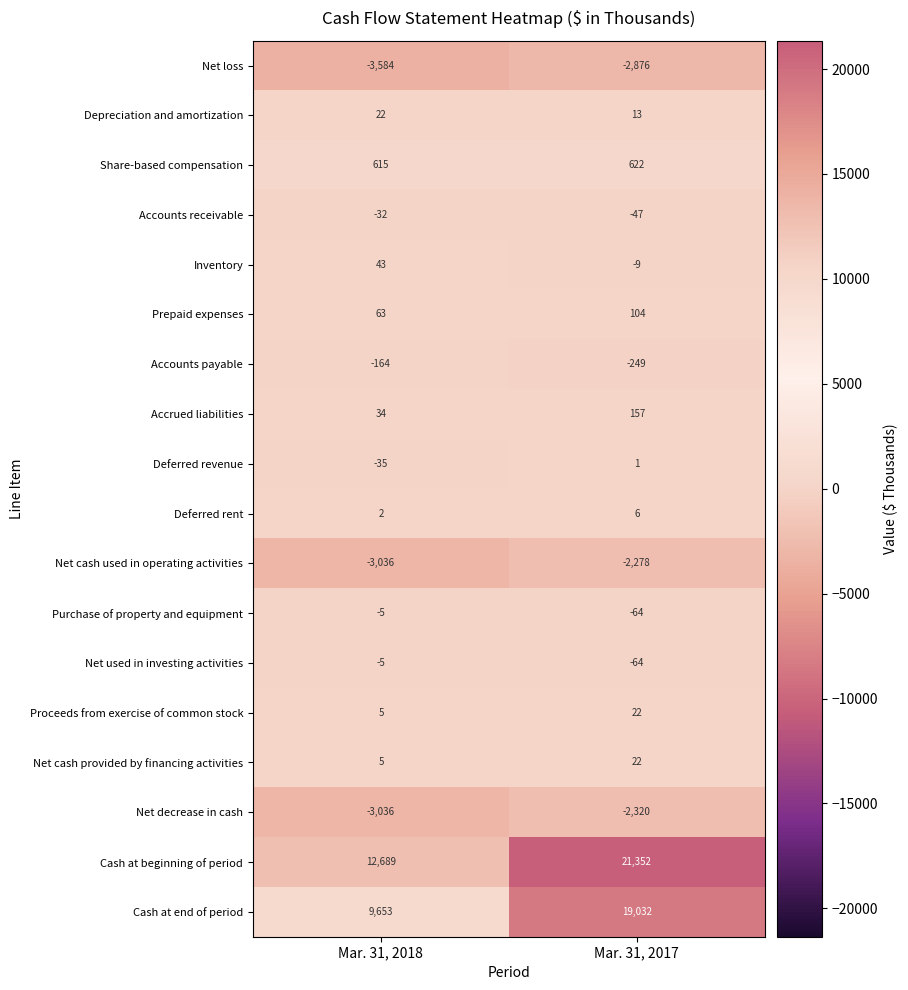

What is the highest value of the Net used in investing activities series?

-5